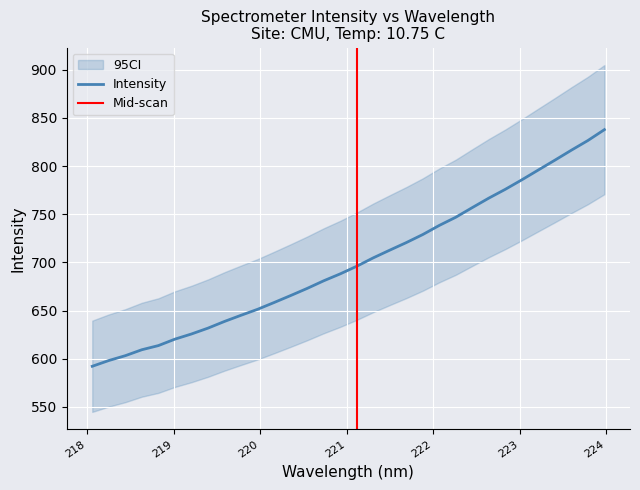

What is the label of the 26th point from the right?

219.2067